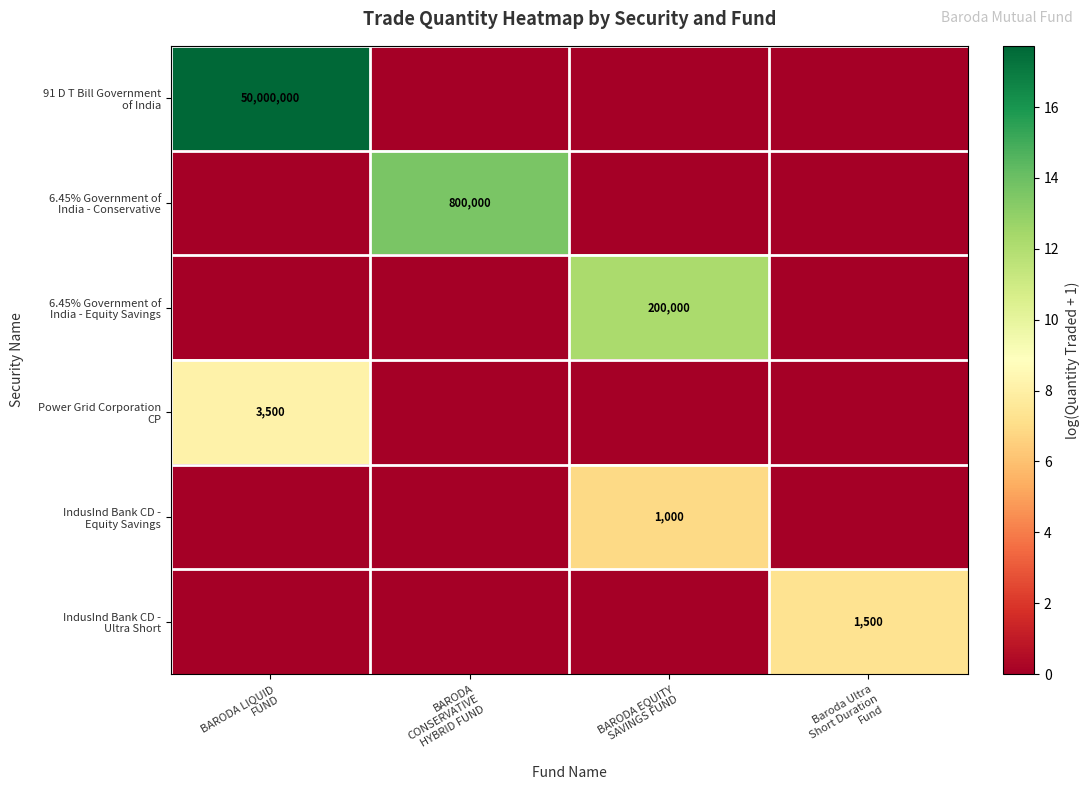

The IndusInd Bank CD - Ultra Short series shows -2.3 at BARODA CONSERVATIVE HYBRID FUND. True or false?

False